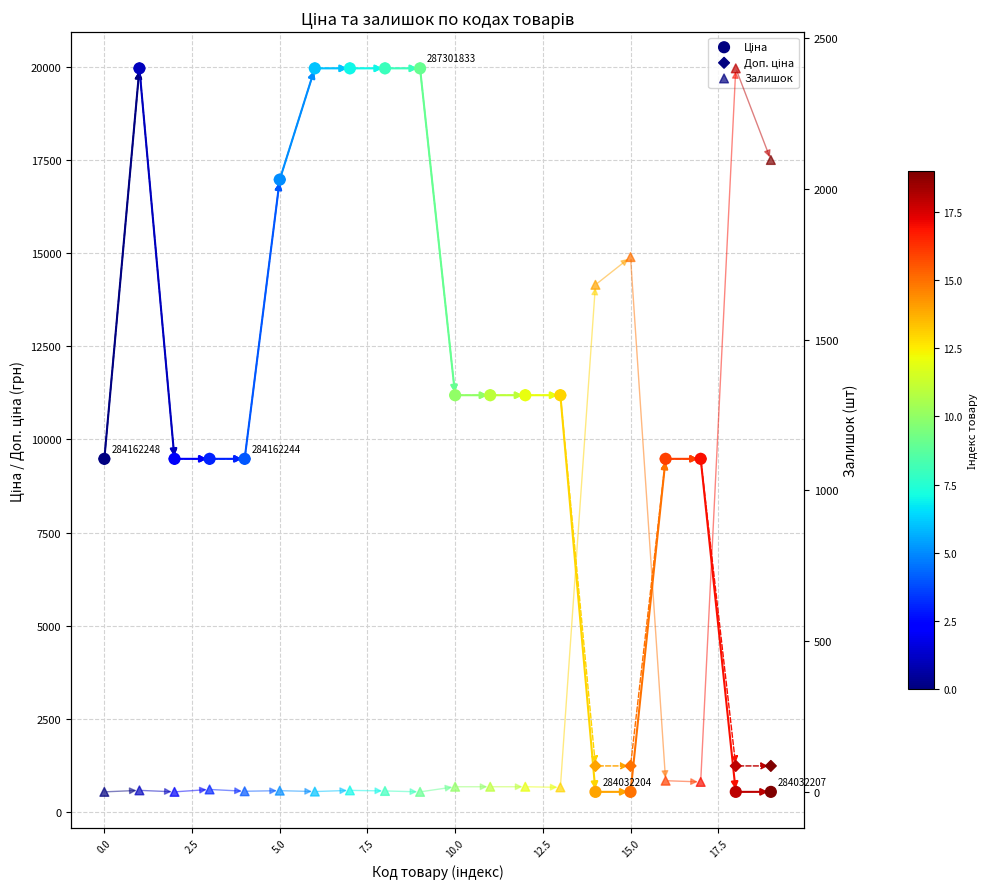

Which series contains the lowest Y value?

Залишок